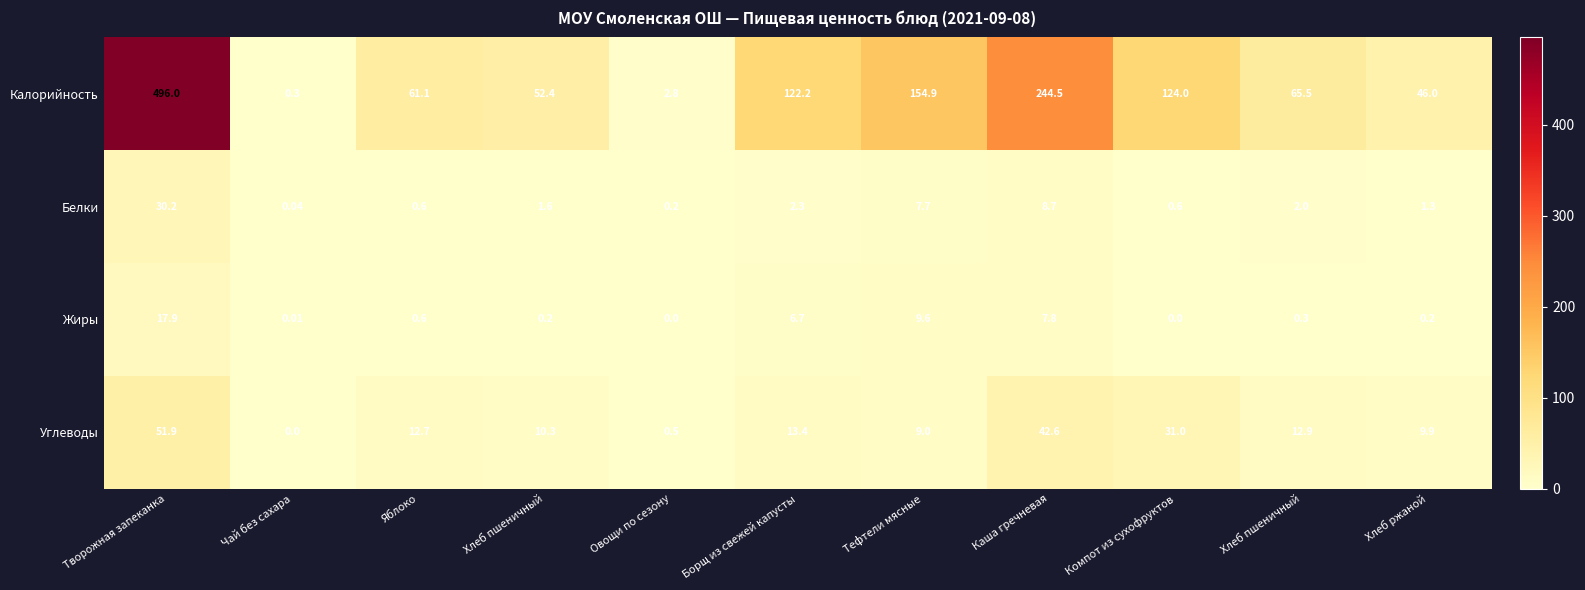

Count the number of data series in this chart.

4